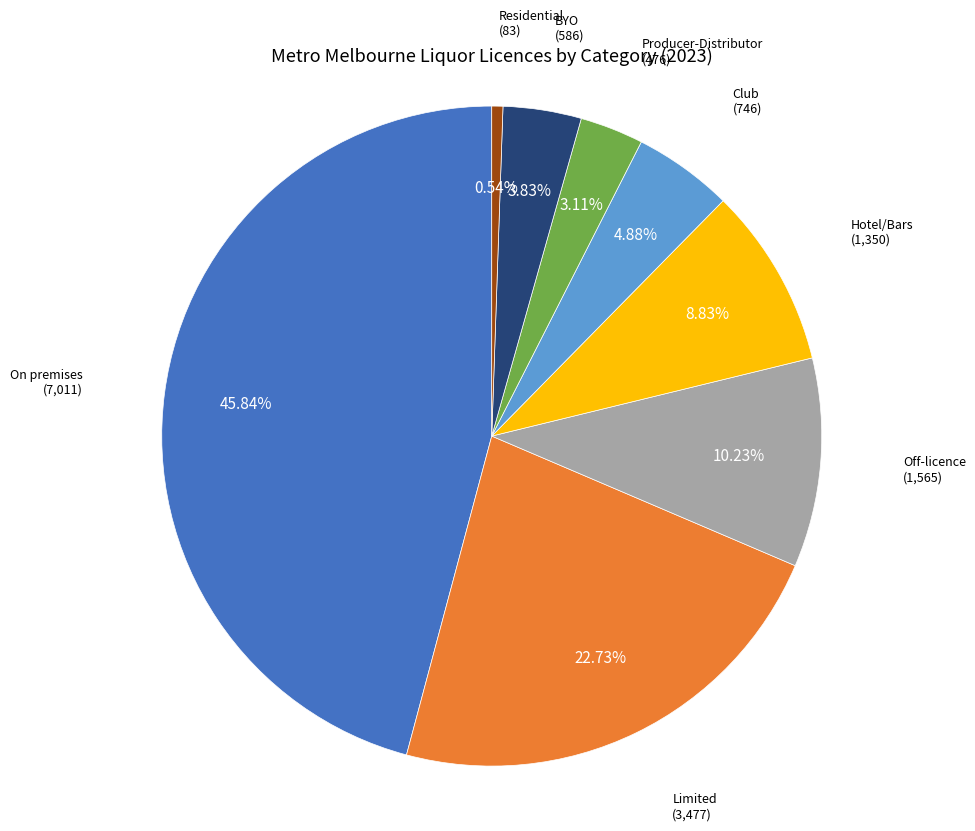

What is the smallest slice in the pie chart?

Residential